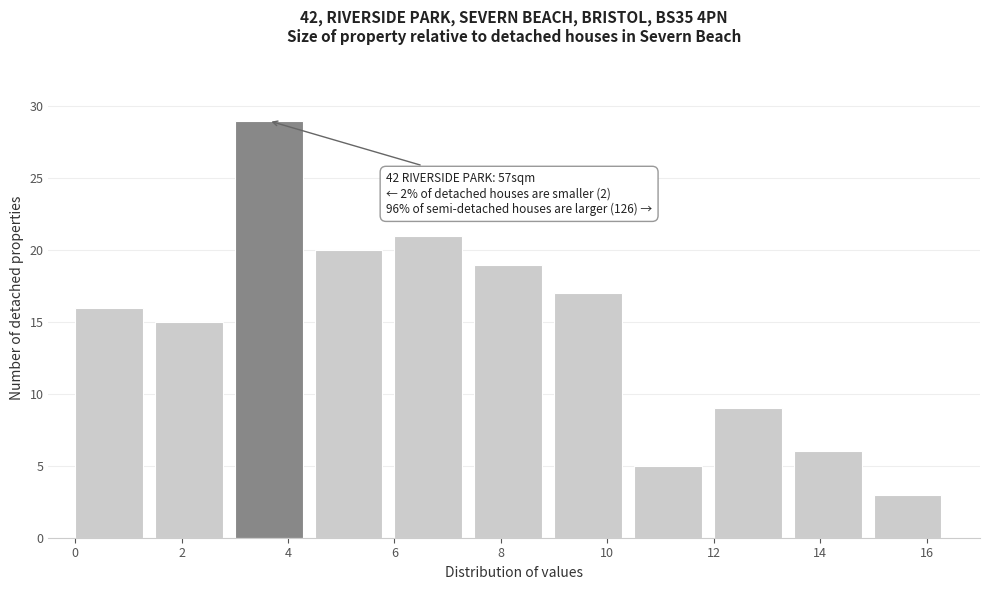

Which range on the x-axis has the tallest bar?

3.0 to 4.5